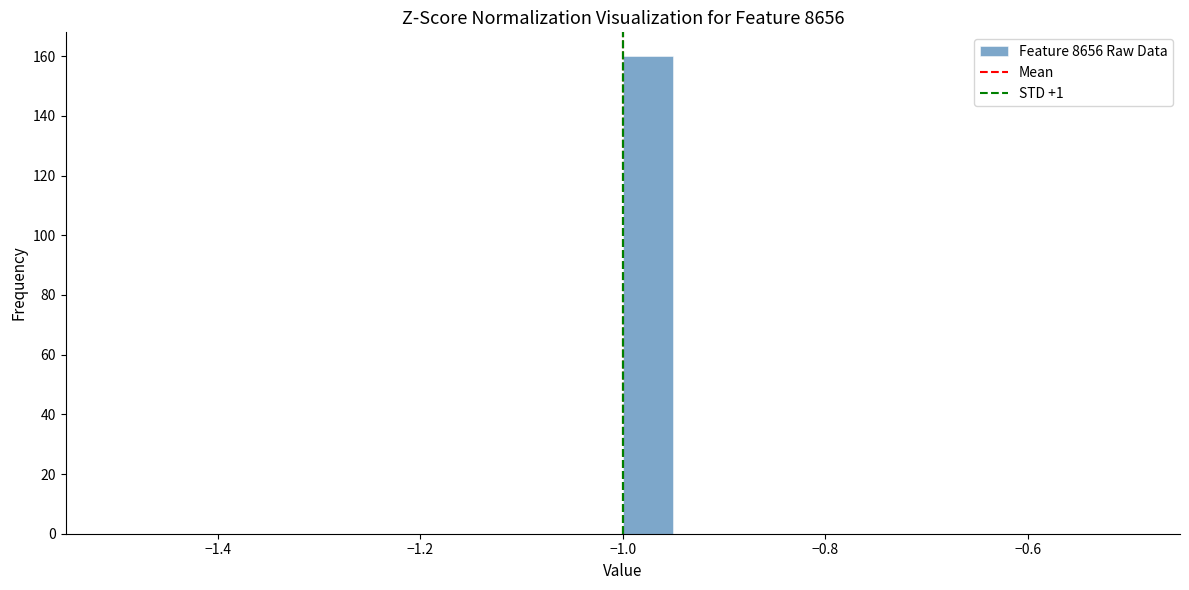

Around what value on the x-axis is the tallest bar? Give the approximate position of its centre, as read against the axis.

-0.98